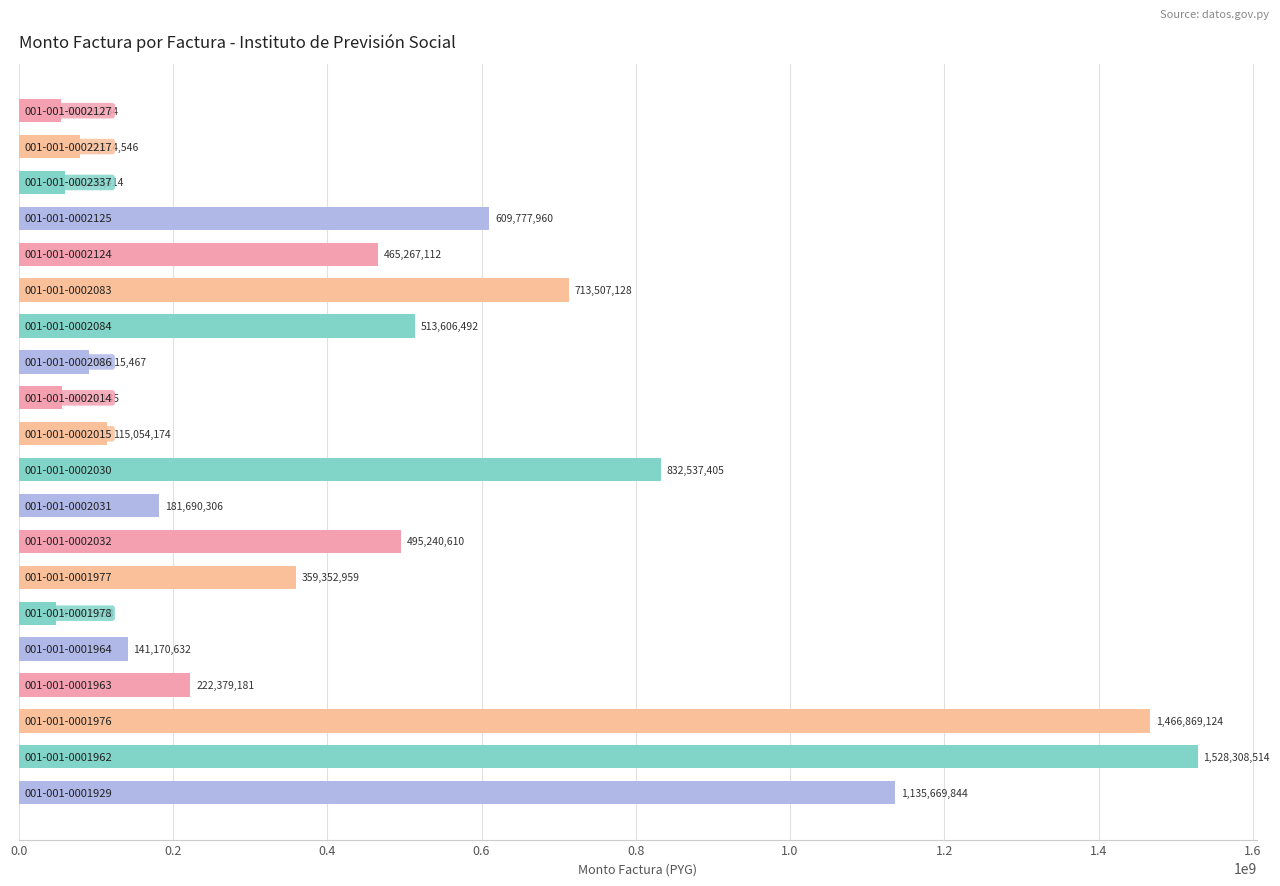

How many categories are shown in the chart?

20